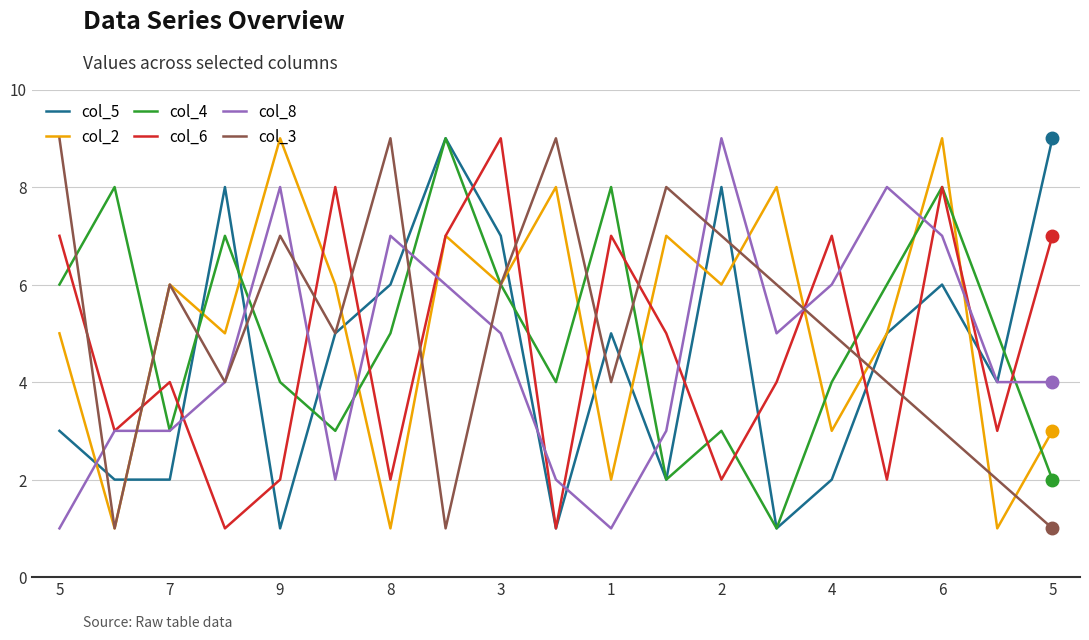

True or false: col_8 and col_2 cross at least once.

True